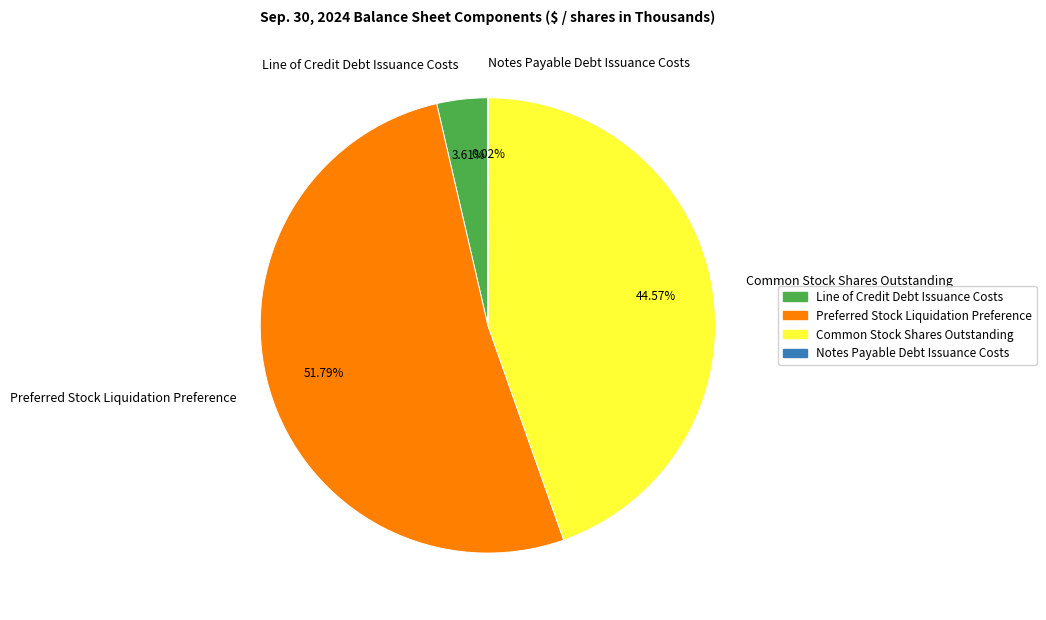

What is the ratio of the value at Preferred Stock Liquidation Preference to the value at Line of Credit Debt Issuance Costs?

14.3